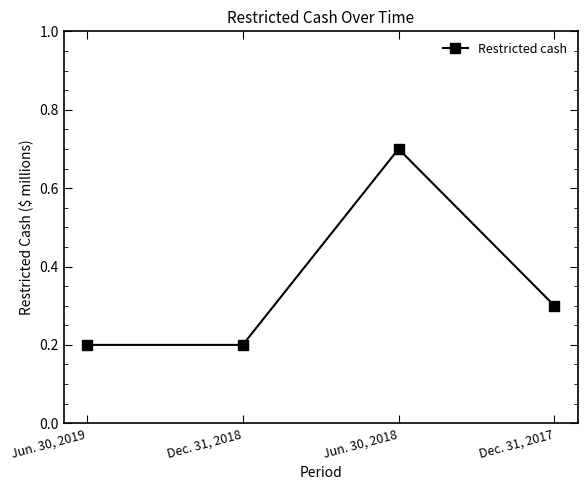

The chart shows a value of 0.4 at Jun. 30, 2019. True or false?

False